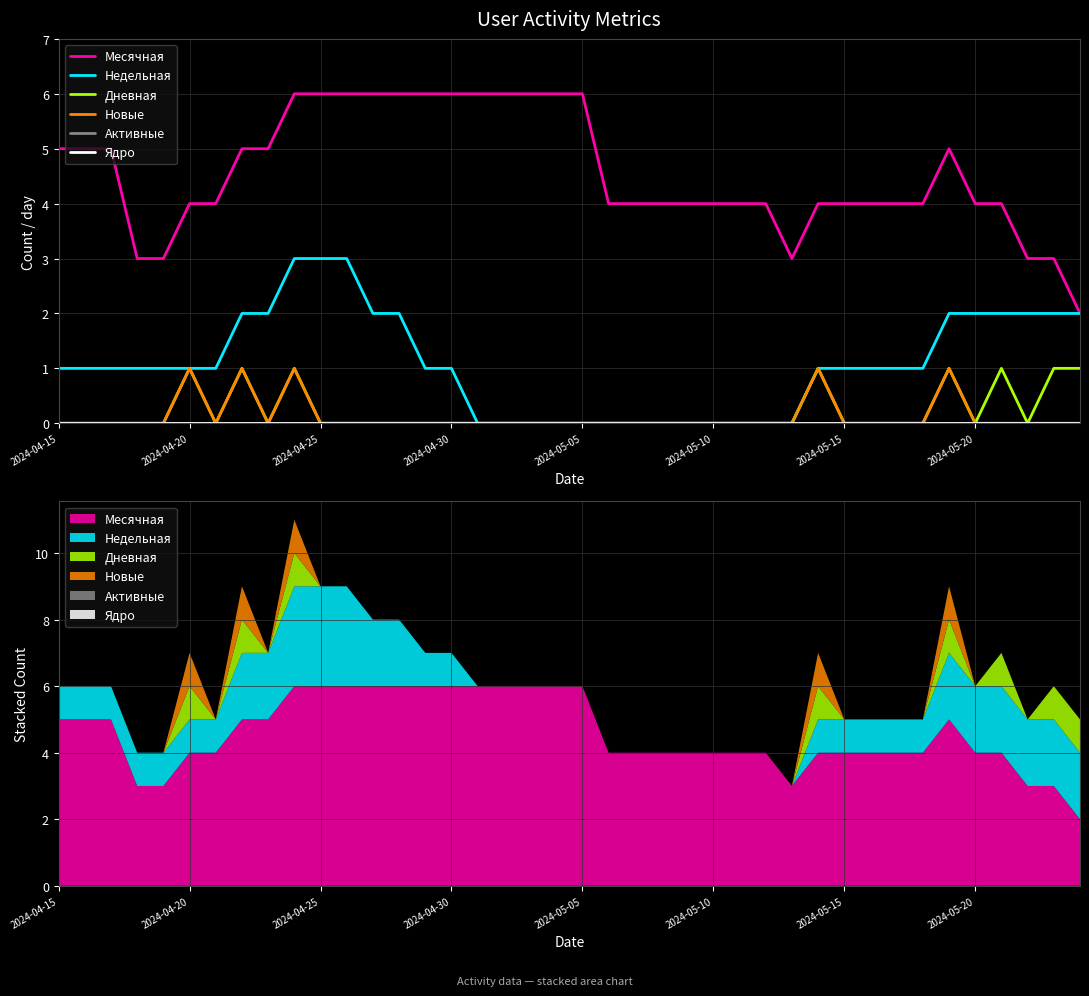

Which series has the largest range (max minus min)?

Месячная